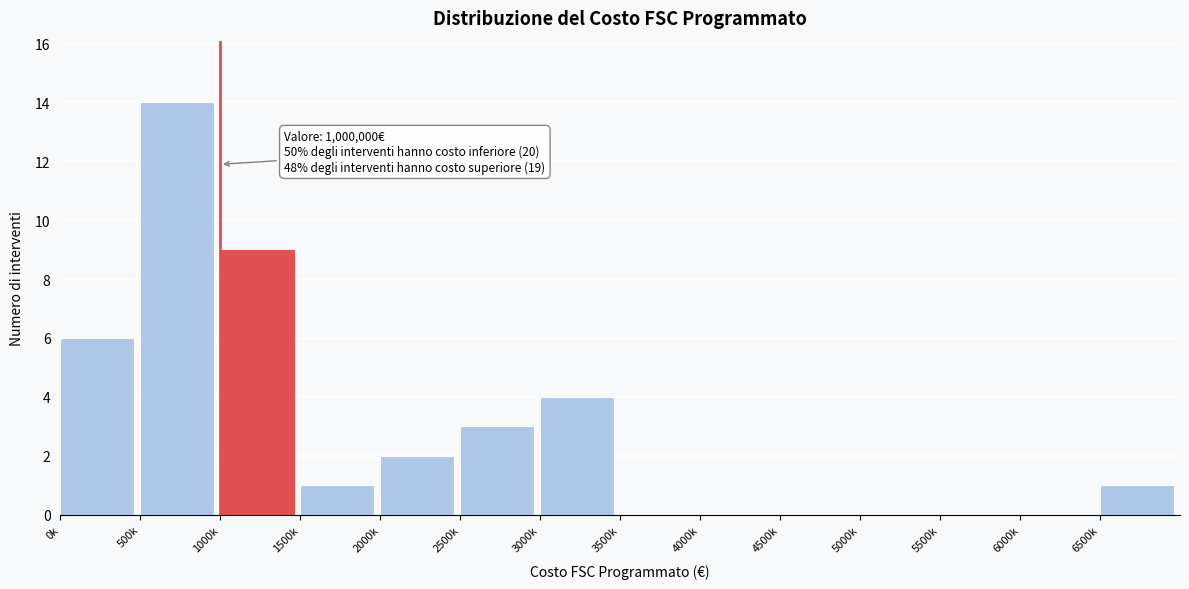

Reading right to left, transcribe all the data shown in this chart.

6500k=1	6000k=0	5500k=0	5000k=0	4500k=0	4000k=0	3500k=0	3000k=4	2500k=3	2000k=2	1500k=1	1000k=9	500k=14	0k=6